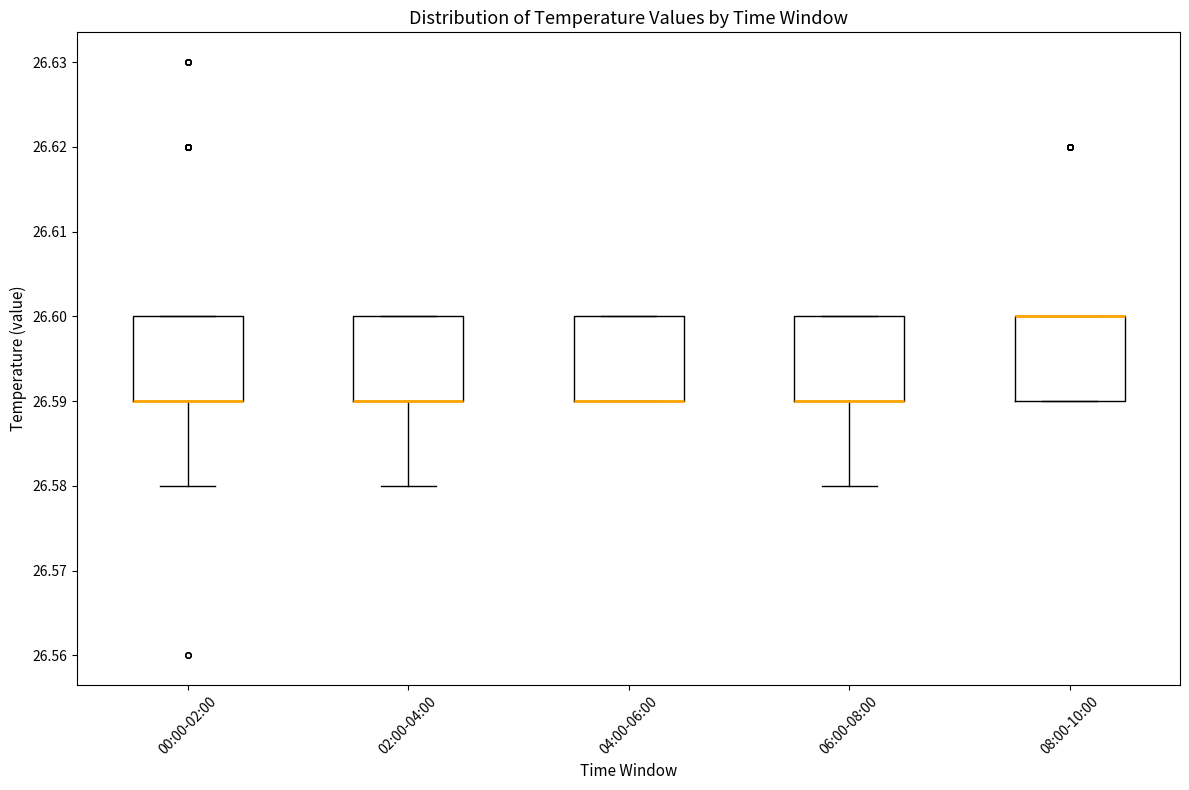

Where is the lower edge of the box for 08:00-10:00 on the y-axis? The values are not printed on the chart, so give them approximately, as read against the axis.

26.59